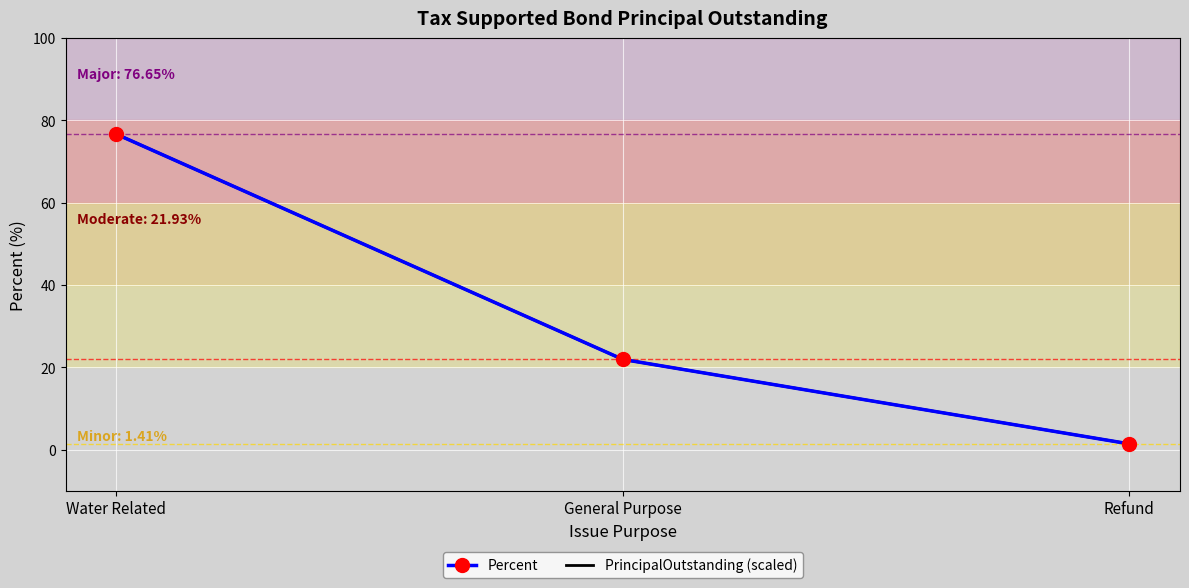

Reading left to right, extract all data points from this chart.

Percent: 76.7	21.9	1.4
PrincipalOutstanding (scaled): 76.7	21.9	1.4